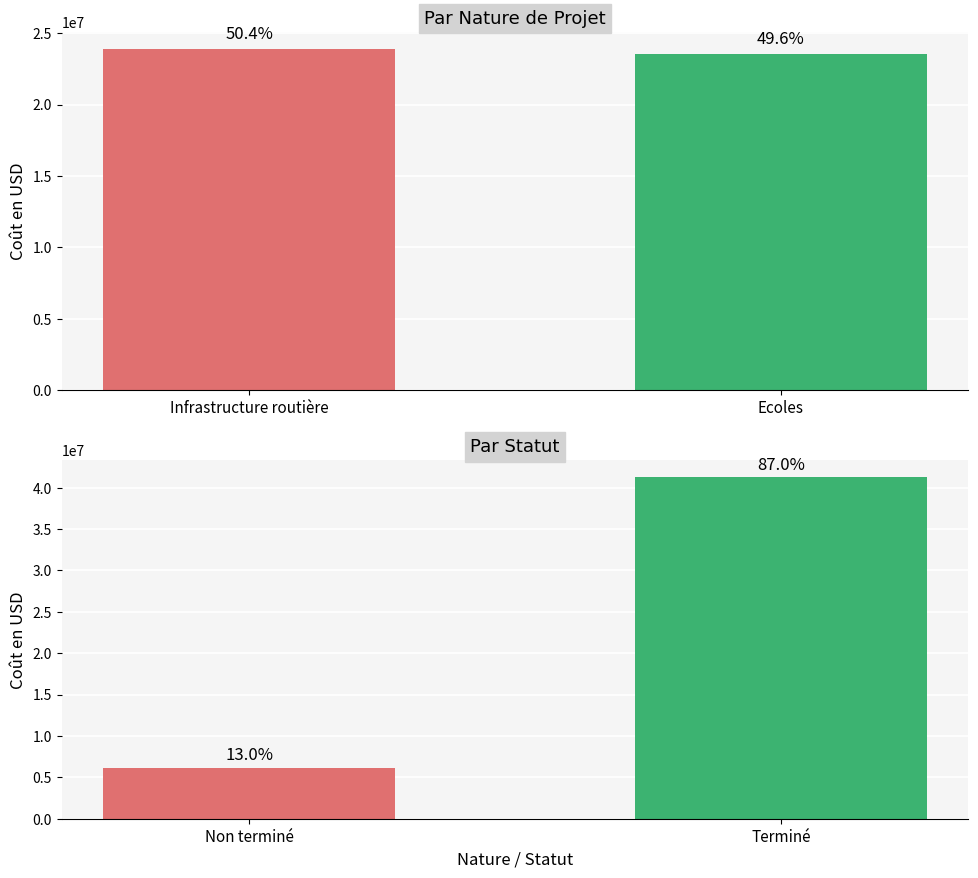

What is the label of the 1st bar from the left?

Infrastructure routière